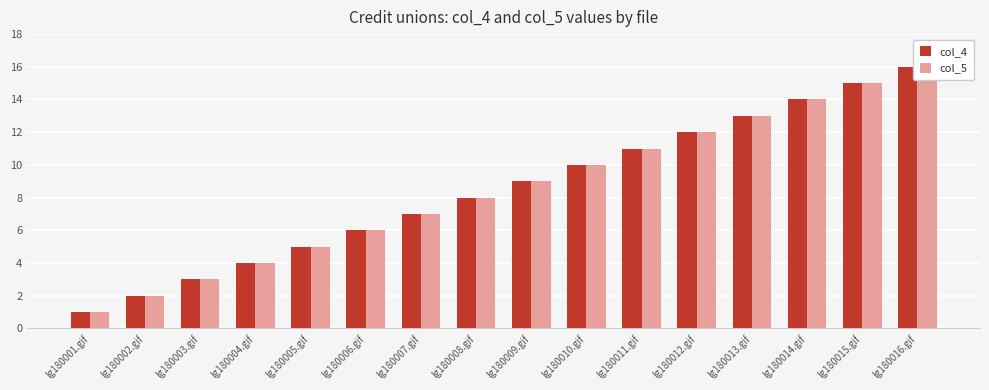

Is it true that col_5 equals 11 at lg180011.gif?

True